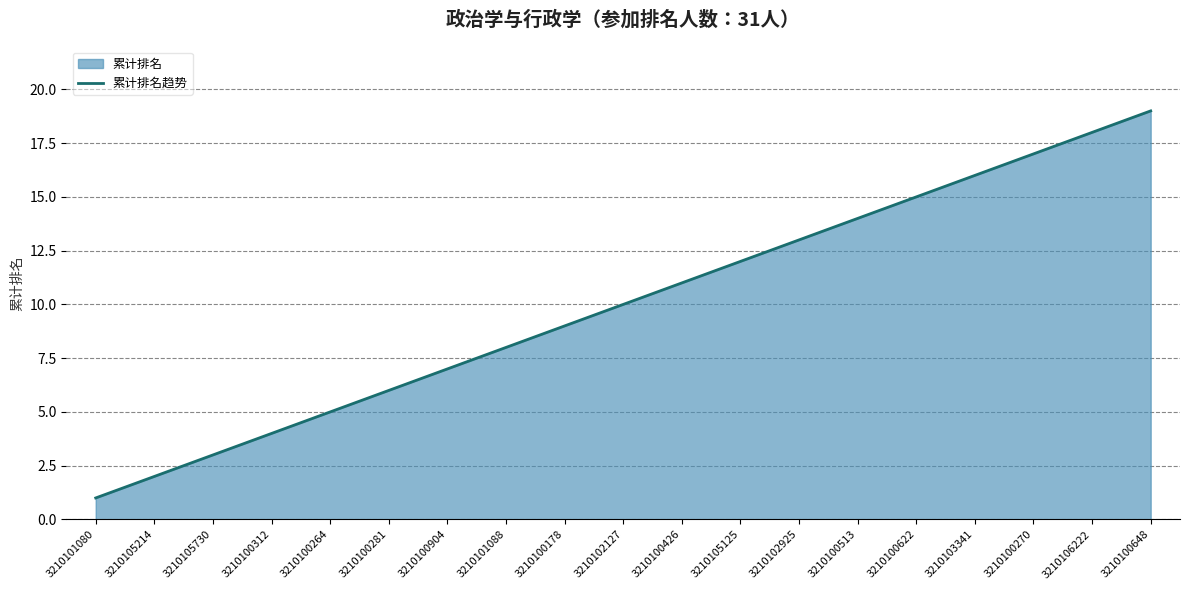

How many distinct data groups are displayed?

1